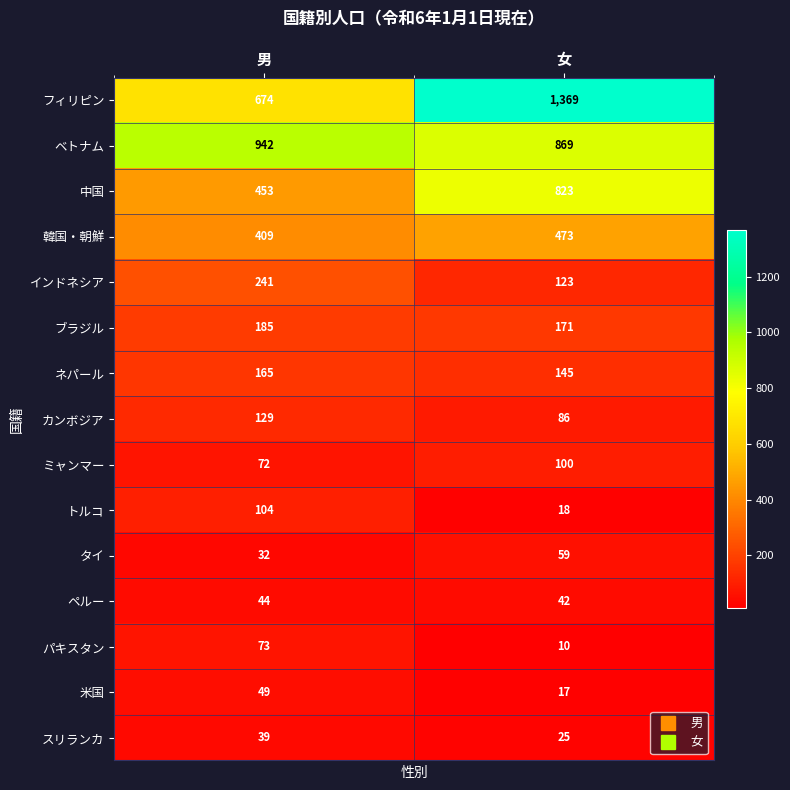

What is the difference between the ブラジル values at 男 and 女?

14